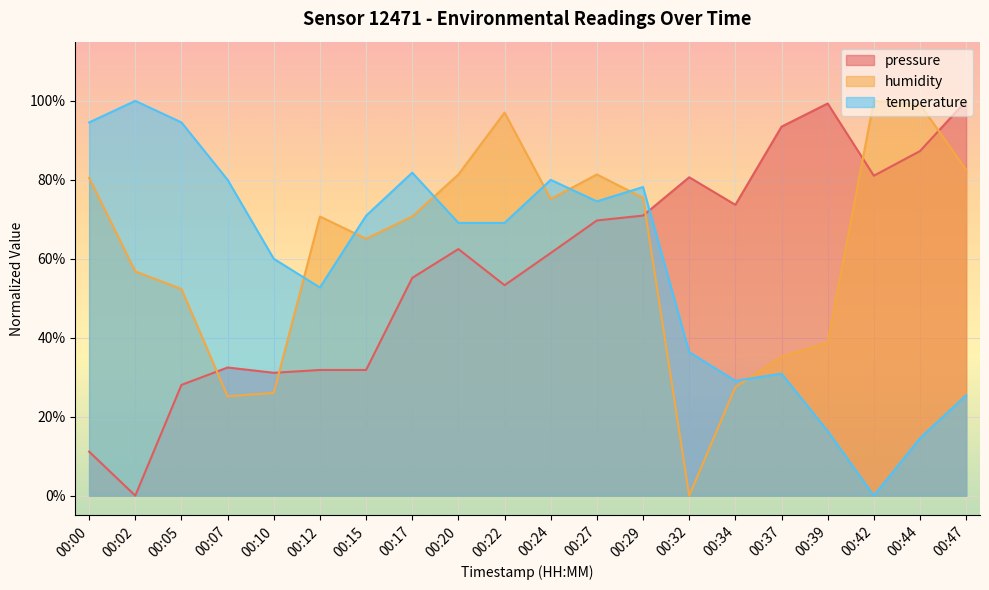

Which series changed the most between 00:37 and 00:42?

humidity